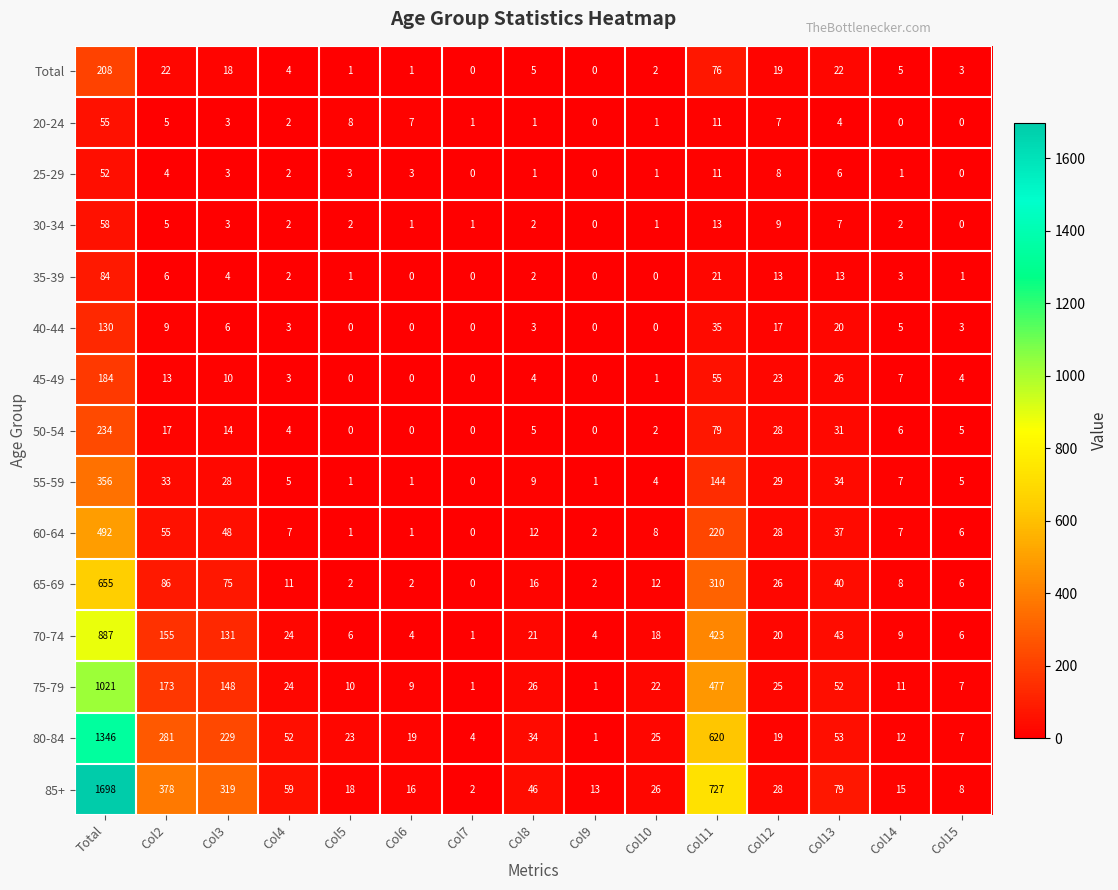

Is the value of 80-84 at Total greater than the value of Total at Col3?

Yes